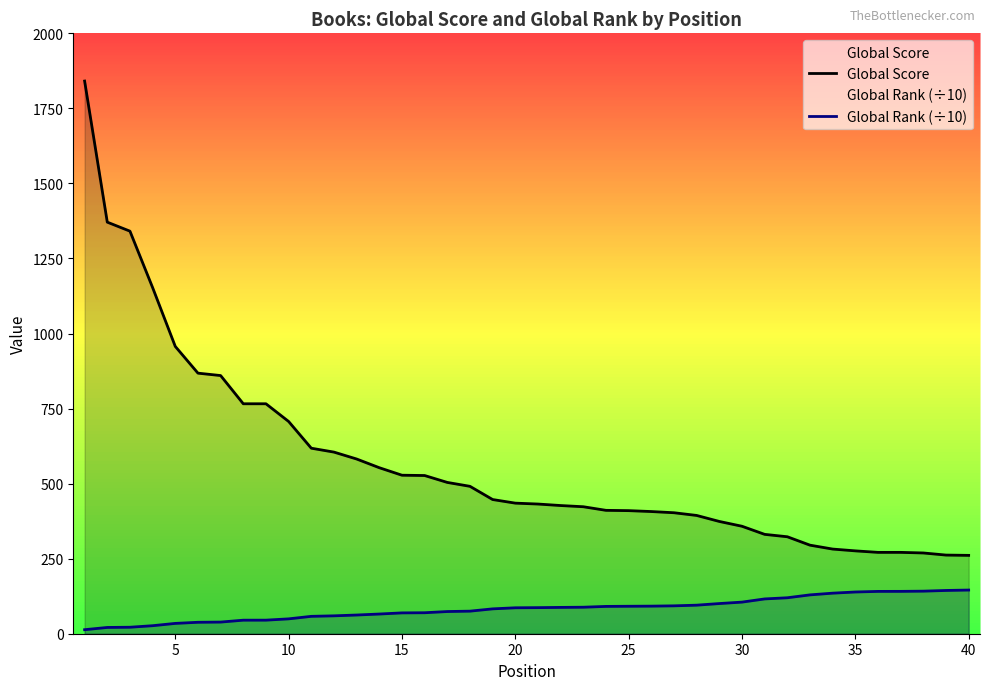

Which series has the widest spread of values?

Global Score